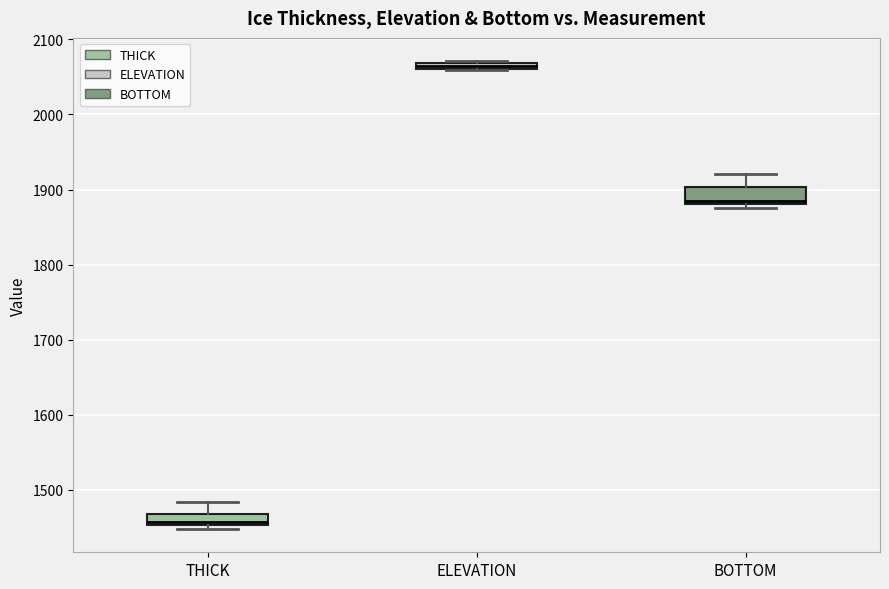

Where does the upper whisker of the box for BOTTOM end on the y-axis? The values are not printed on the chart, so give them approximately, as read against the axis.

1920